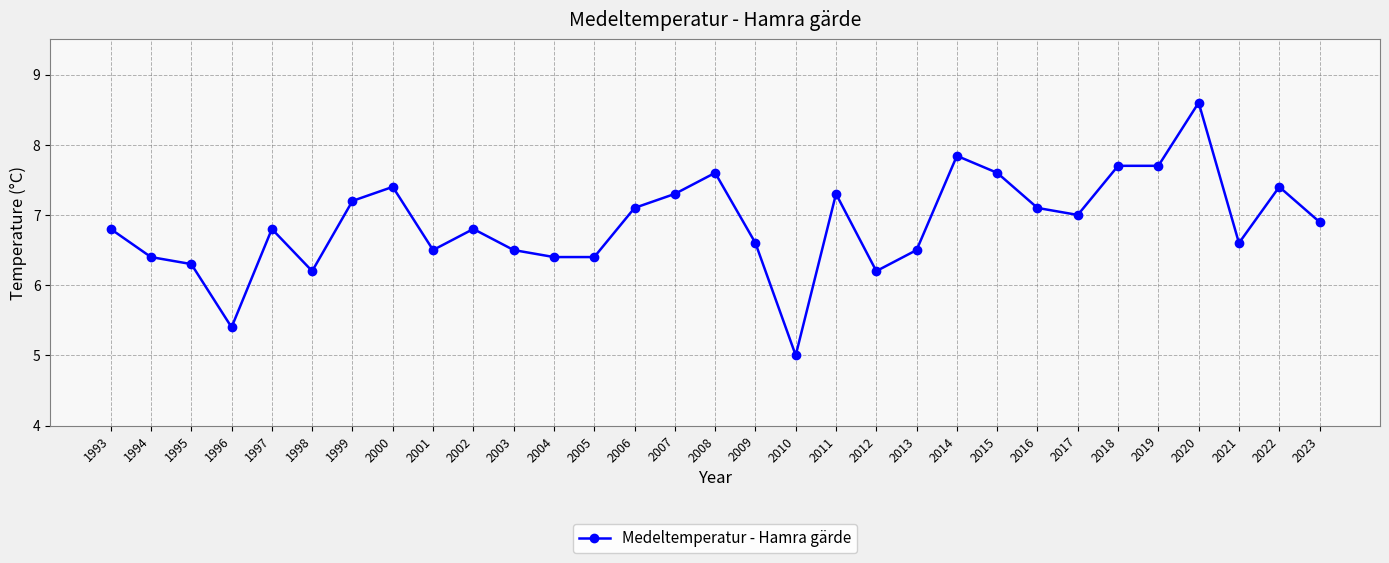

At which category does the data reach its first local valley?

1996